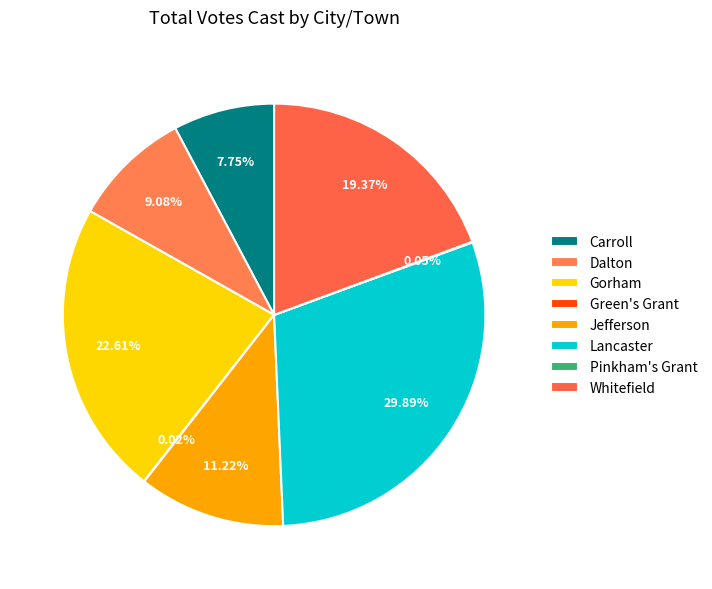

Count the number of slices in the pie.

8